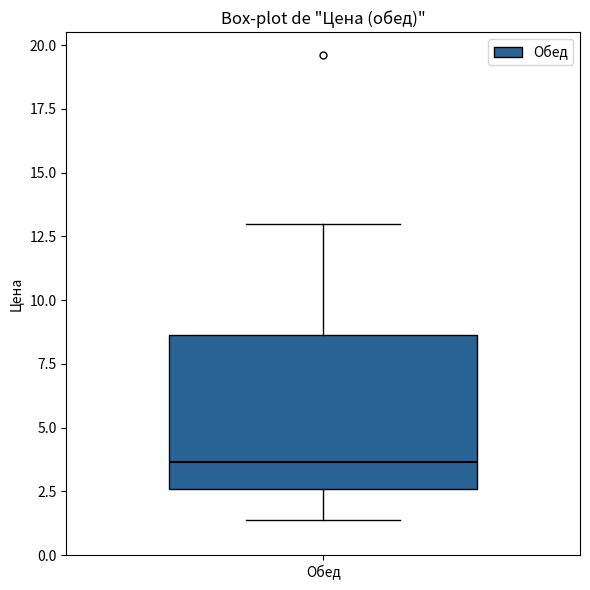

Where is the upper edge of the box for Обед on the y-axis? The values are not printed on the chart, so give them approximately, as read against the axis.

8.5